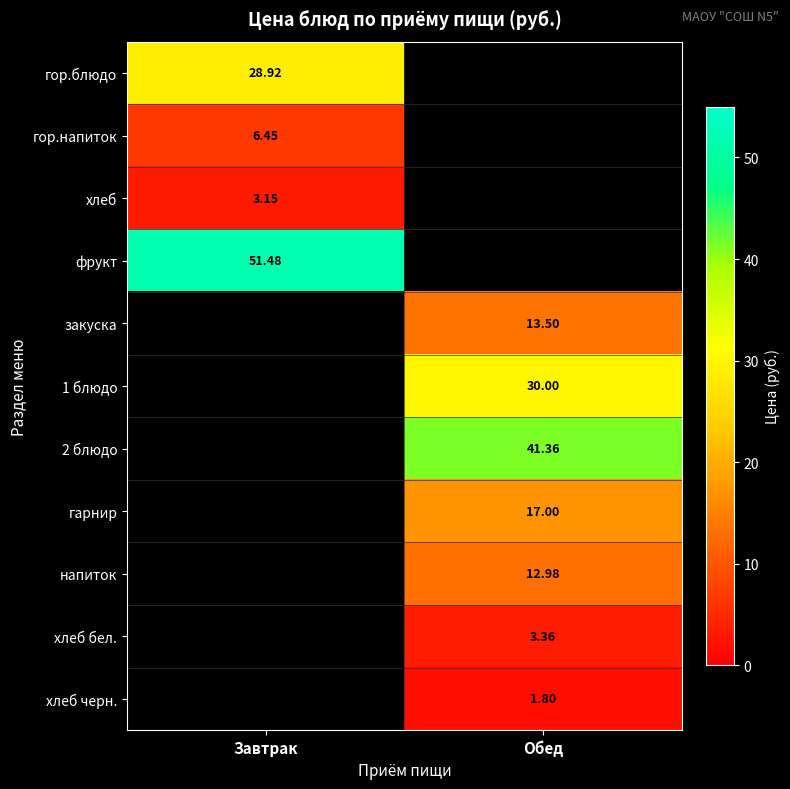

Is the value of хлеб at Завтрак greater than the value of фрукт at Завтрак?

No